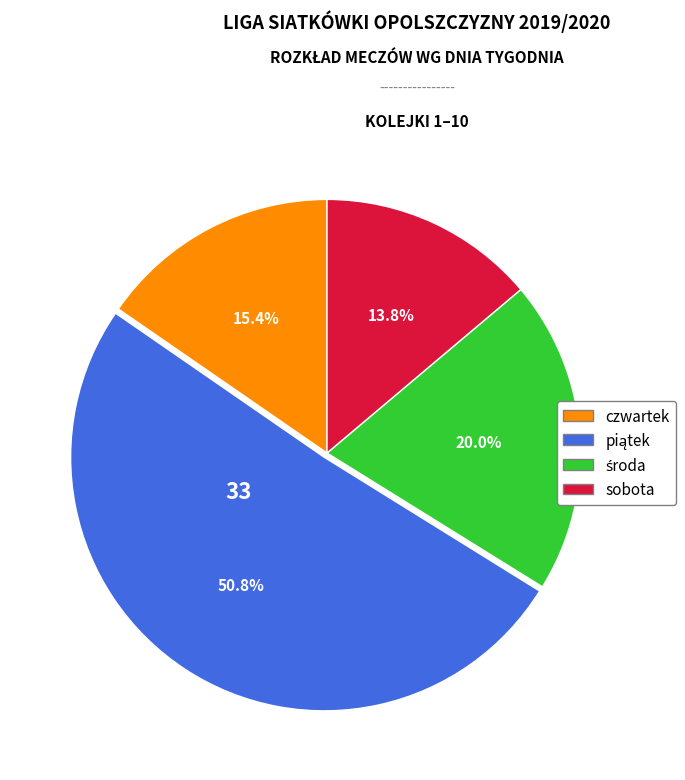

Count the number of slices in the pie.

4